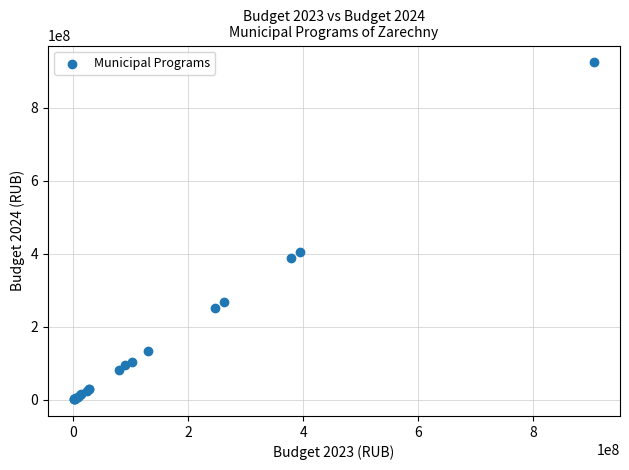

What Y value in the scatter plot is closest to 463063079?

404414600